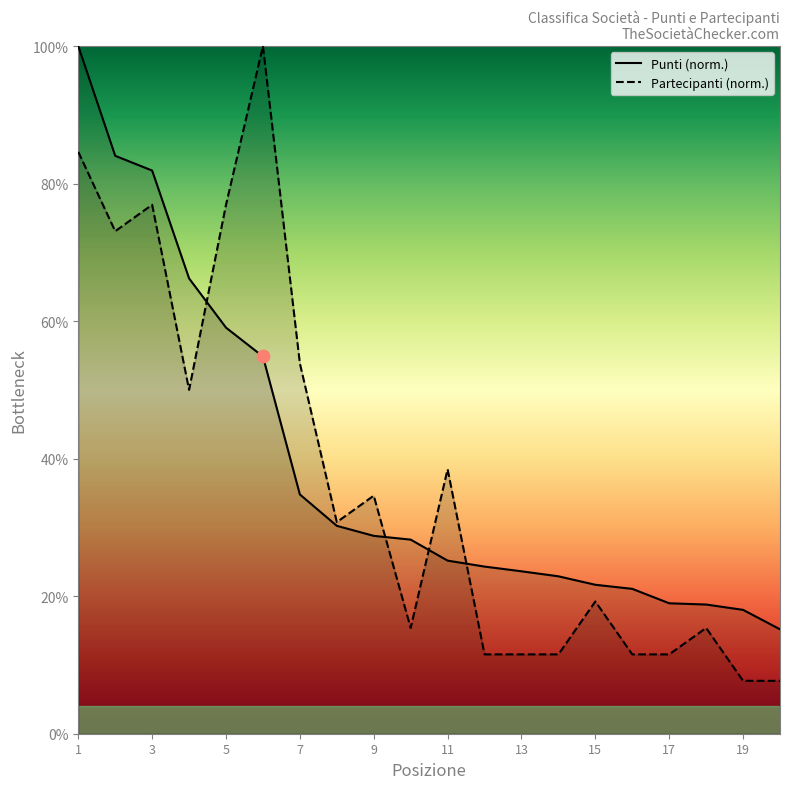

At how many categories does at least one series exceed 32?

9